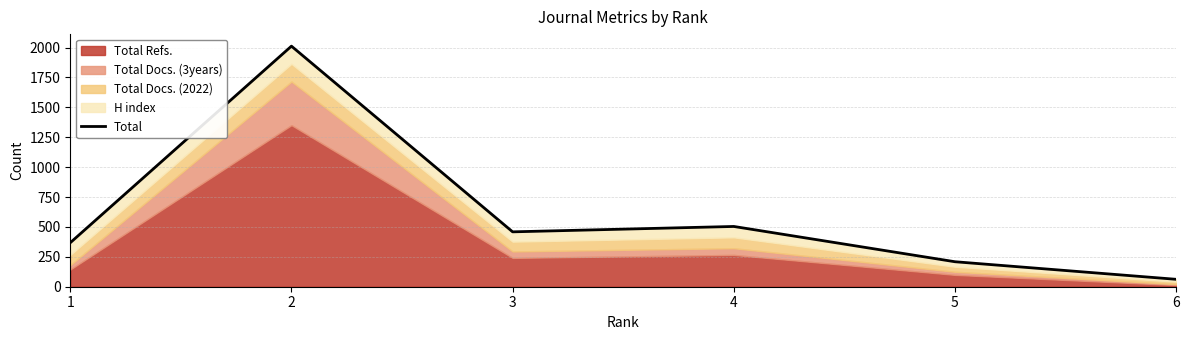

Which category has the lowest value across all series?

6